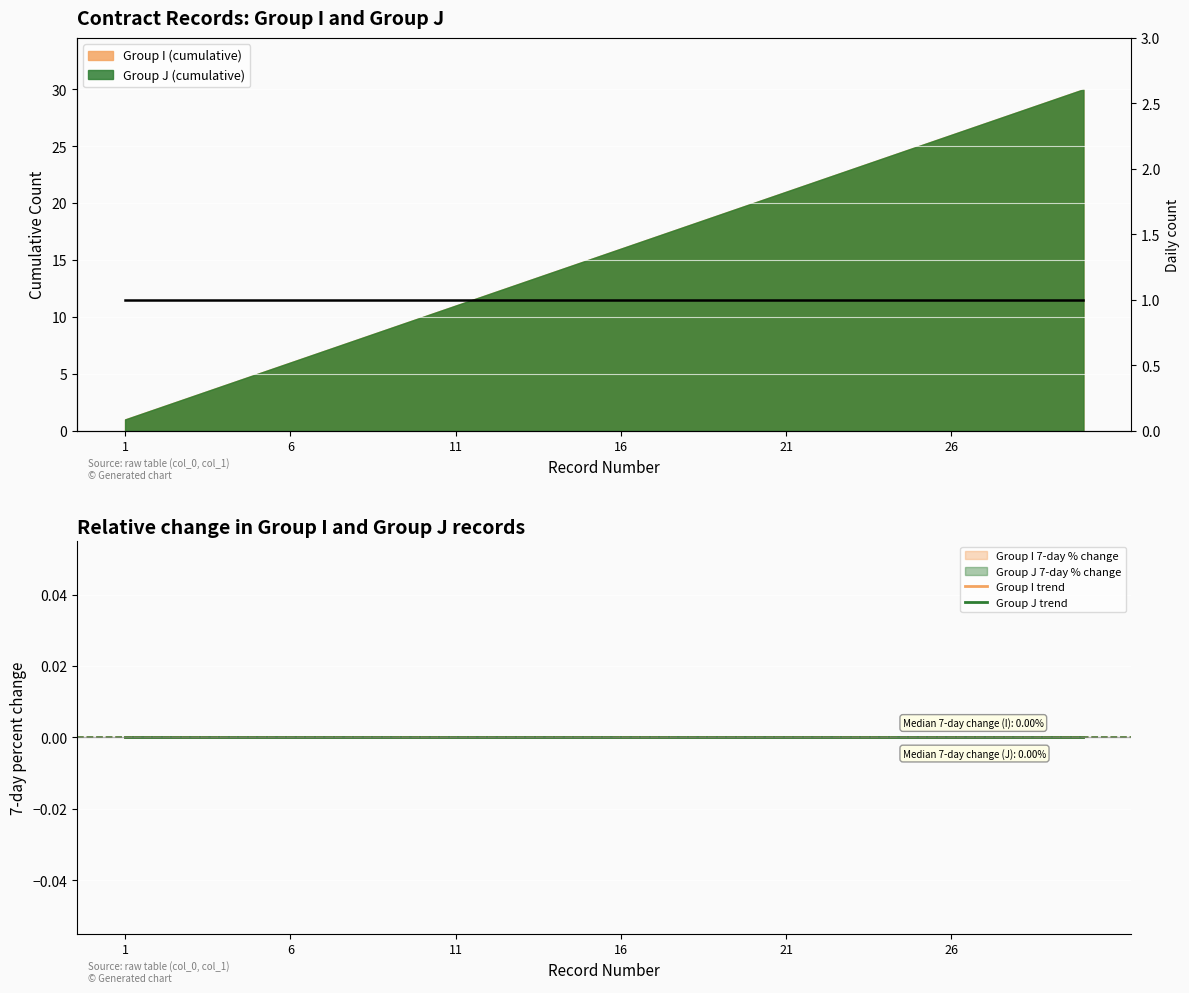

Is the value of Group J trend at 27 greater than the value of Group I trend at 18?

No